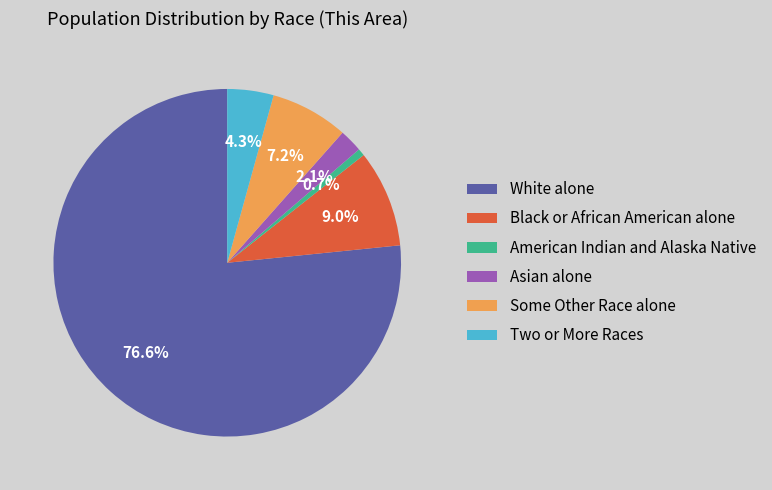

Do Some Other Race alone and Black or African American alone together represent more than half of the pie?

No